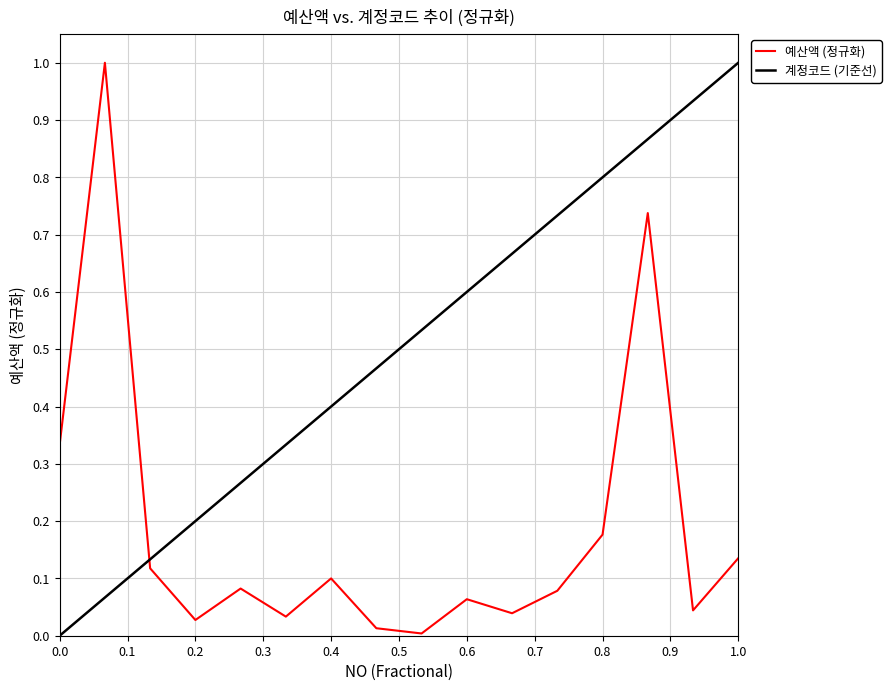

What is the change in value from 5 to 14?

+0.7